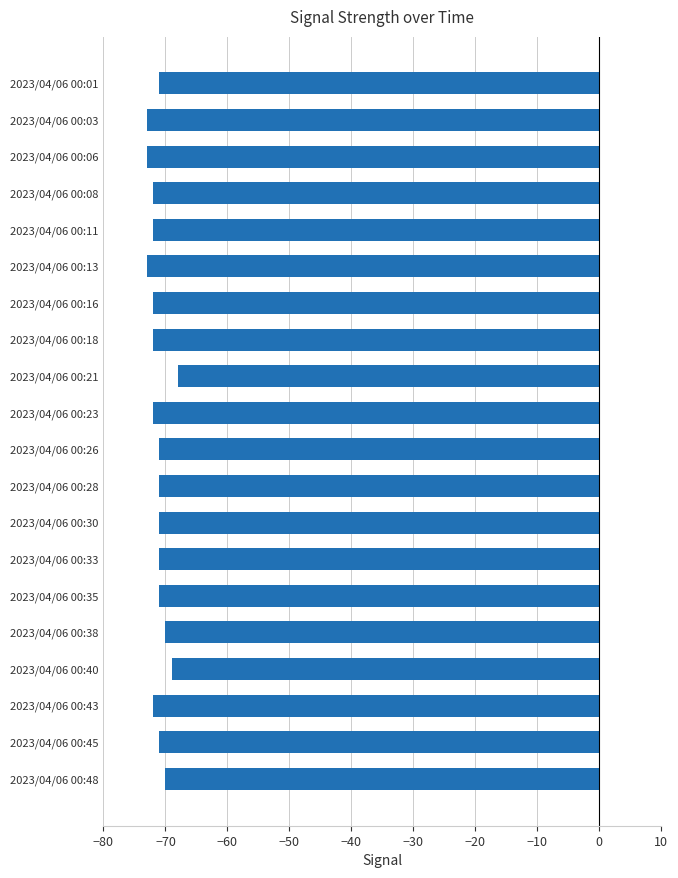

Reading top to bottom, what are all the values shown in this chart?

-71	-73	-73	-72	-72	-73	-72	-72	-68	-72	-71	-71	-71	-71	-71	-70	-69	-72	-71	-70